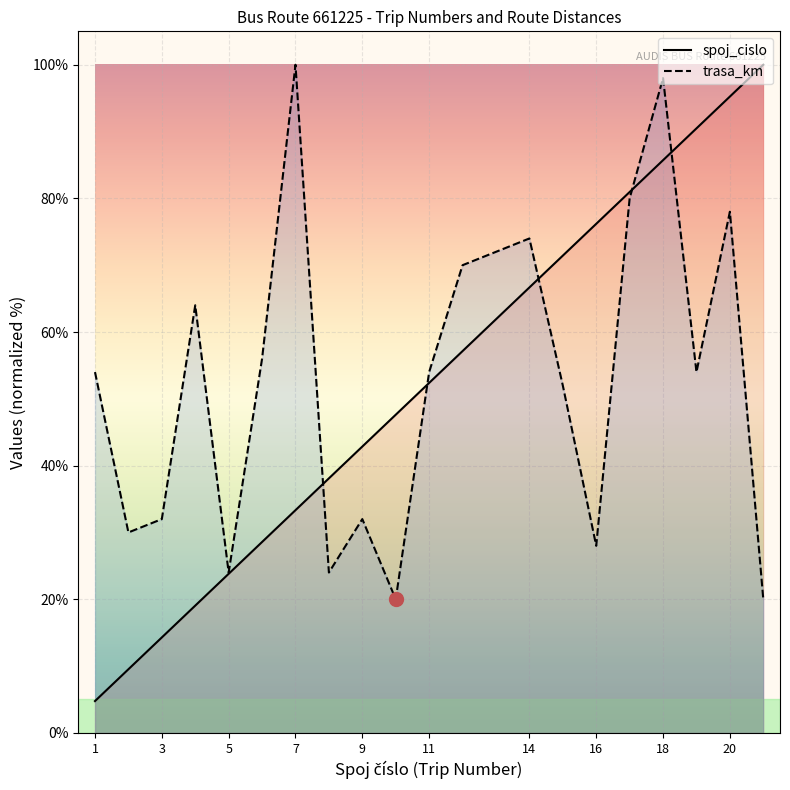

What is the difference between the highest and lowest values at 17?

1.0